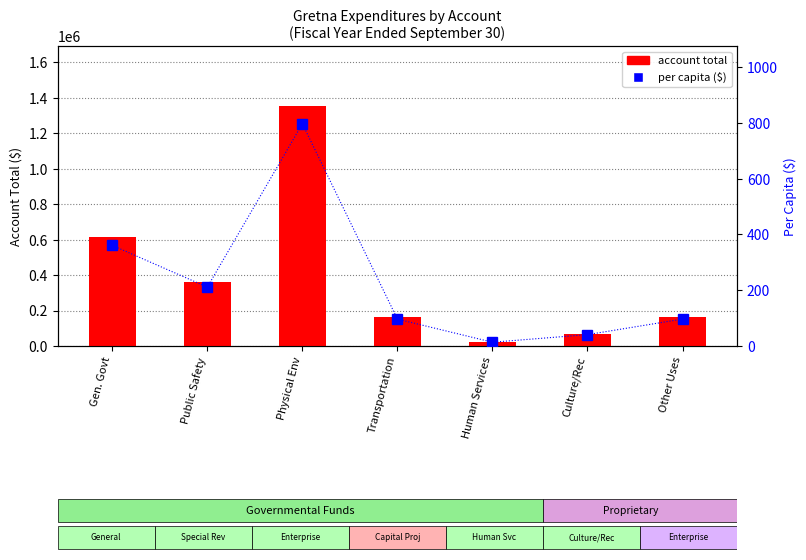

What position from the left is Public Safety?

2